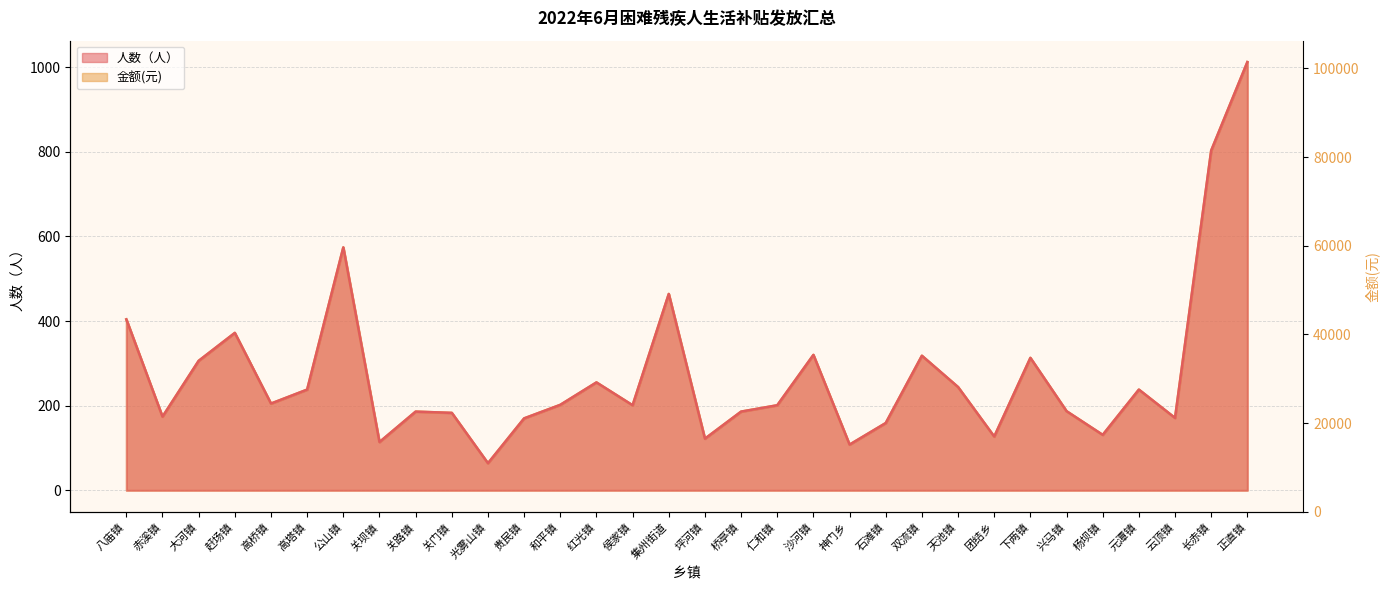

At which label does 人数（人） reach its peak?

正直镇